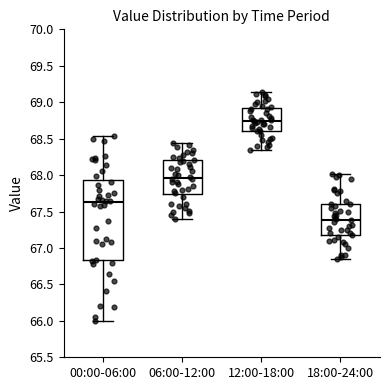

Reading left to right, transcribe this box plot: for each box, give where its median line is, the range the box spans, and where its two whiskers end, as read against the y-axis. The values are not printed on the chart, so give them approximately, as read against the axis.

00:00-06:00: median 67.65, box 66.85 to 67.95, whiskers 66.00 to 68.55
06:00-12:00: median 67.95, box 67.75 to 68.20, whiskers 67.40 to 68.45
12:00-18:00: median 68.75, box 68.60 to 68.90, whiskers 68.35 to 69.15
18:00-24:00: median 67.40, box 67.15 to 67.60, whiskers 66.85 to 68.00